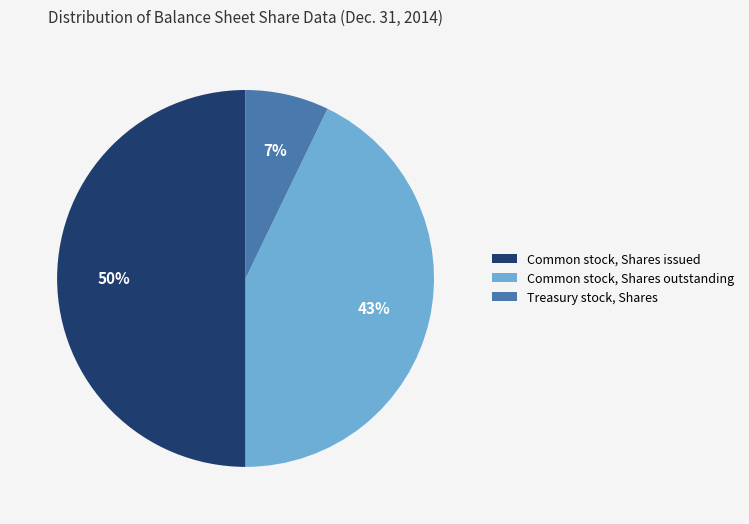

Is the sum of Common stock, Shares issued and Treasury stock, Shares greater than half?

Yes